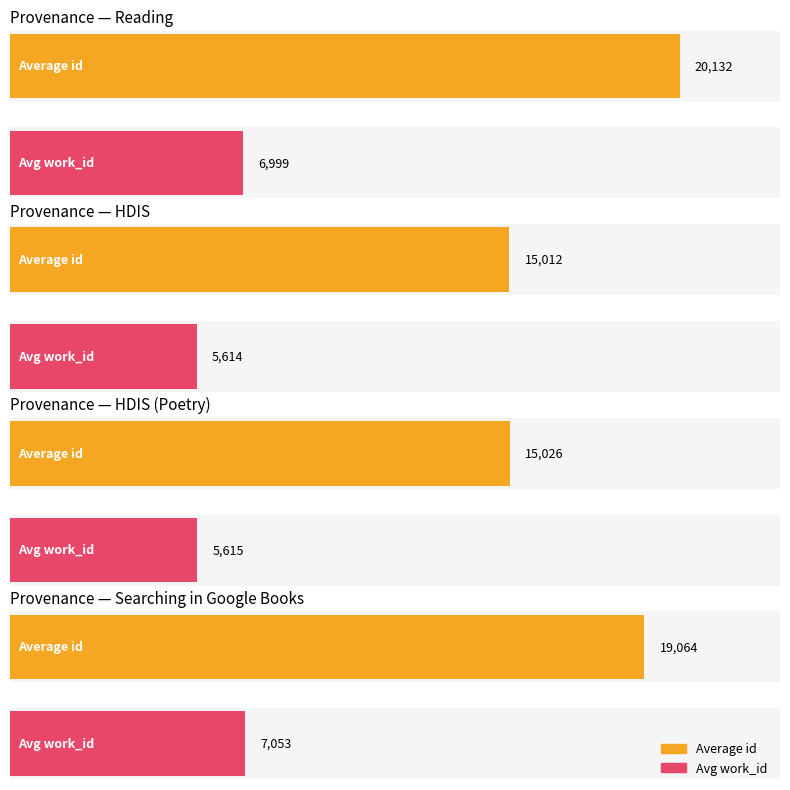

The avg_id series shows 15012 at HDIS. True or false?

True